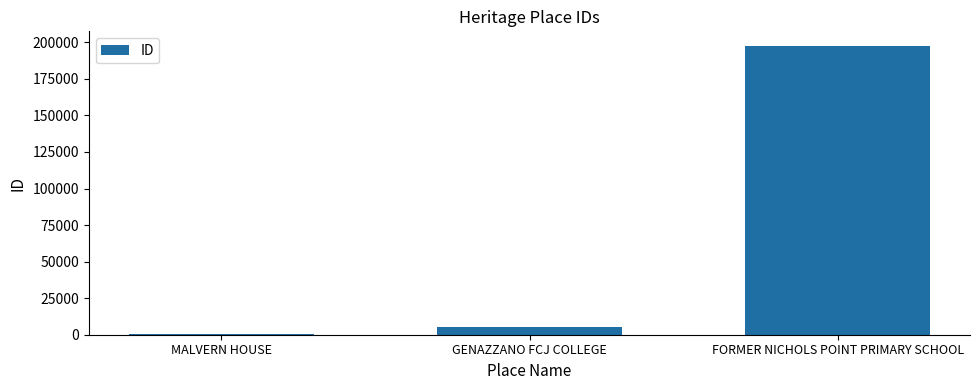

Which label corresponds to the largest value in the chart?

FORMER NICHOLS POINT PRIMARY SCHOOL